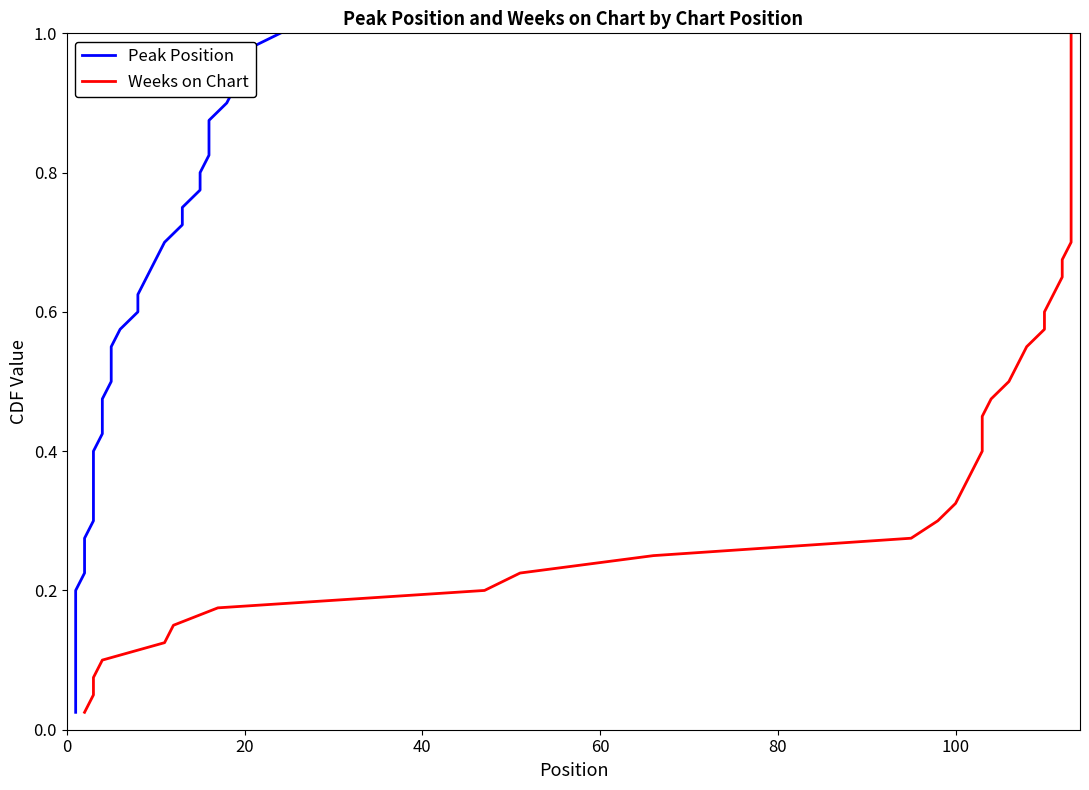

The Weeks on Chart series shows 0.3 at 38. True or false?

False